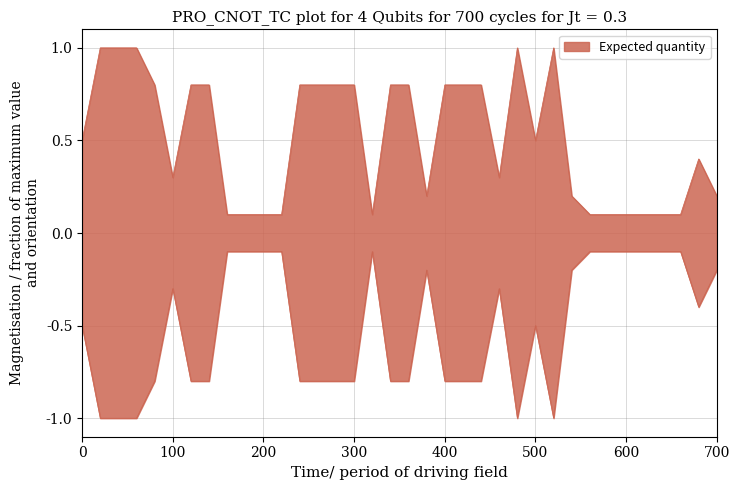

Reading right to left, list all the values displayed in this chart.

0.2	0.4	0.1	0.1	0.1	0.1	0.1	0.1	0.2	1.0	0.5	1.0	0.3	0.8	0.8	0.8	0.2	0.8	0.8	0.1	0.8	0.8	0.8	0.8	0.1	0.1	0.1	0.1	0.8	0.8	0.3	0.8	1.0	1.0	1.0	0.5